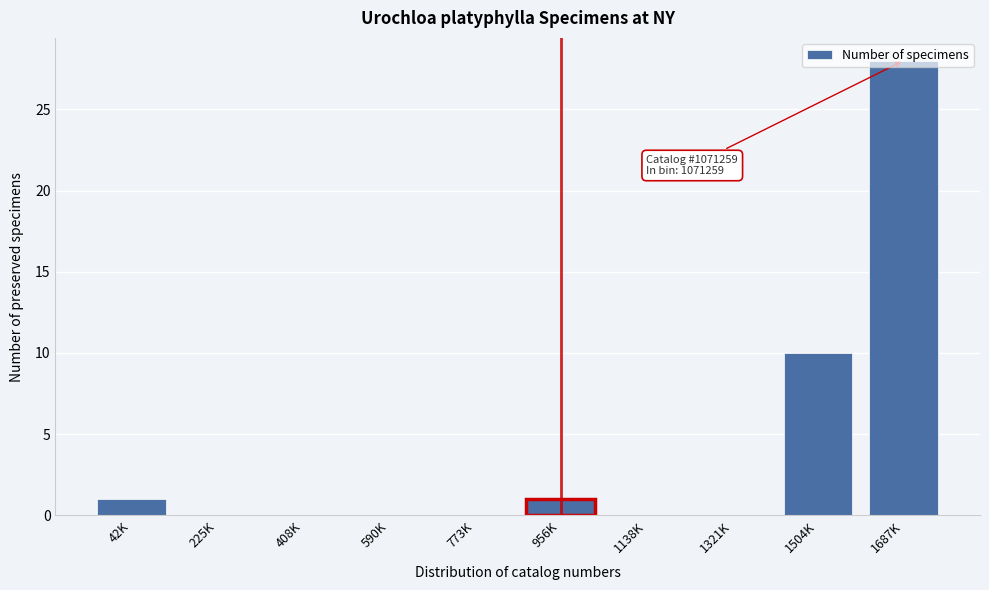

The value at 1687K is 28. True or false?

True